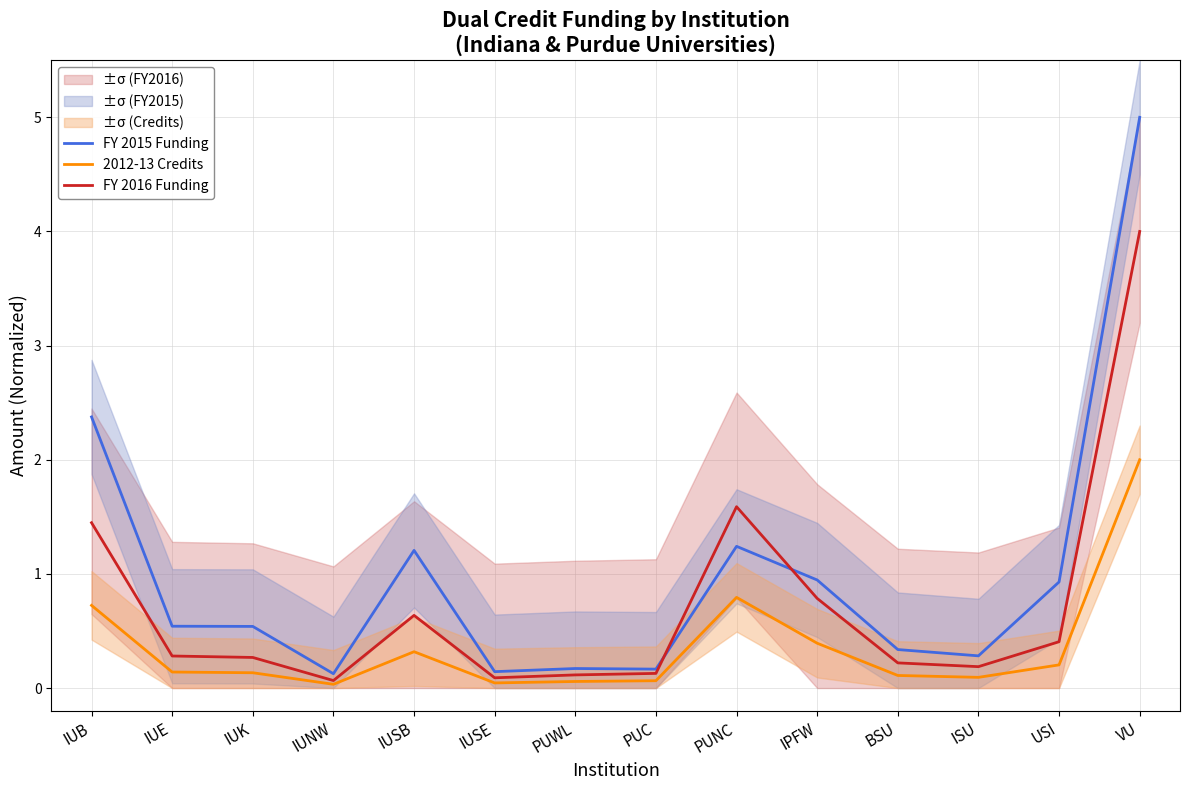

At which label does 2012-13 Credits reach its minimum?

IUNW